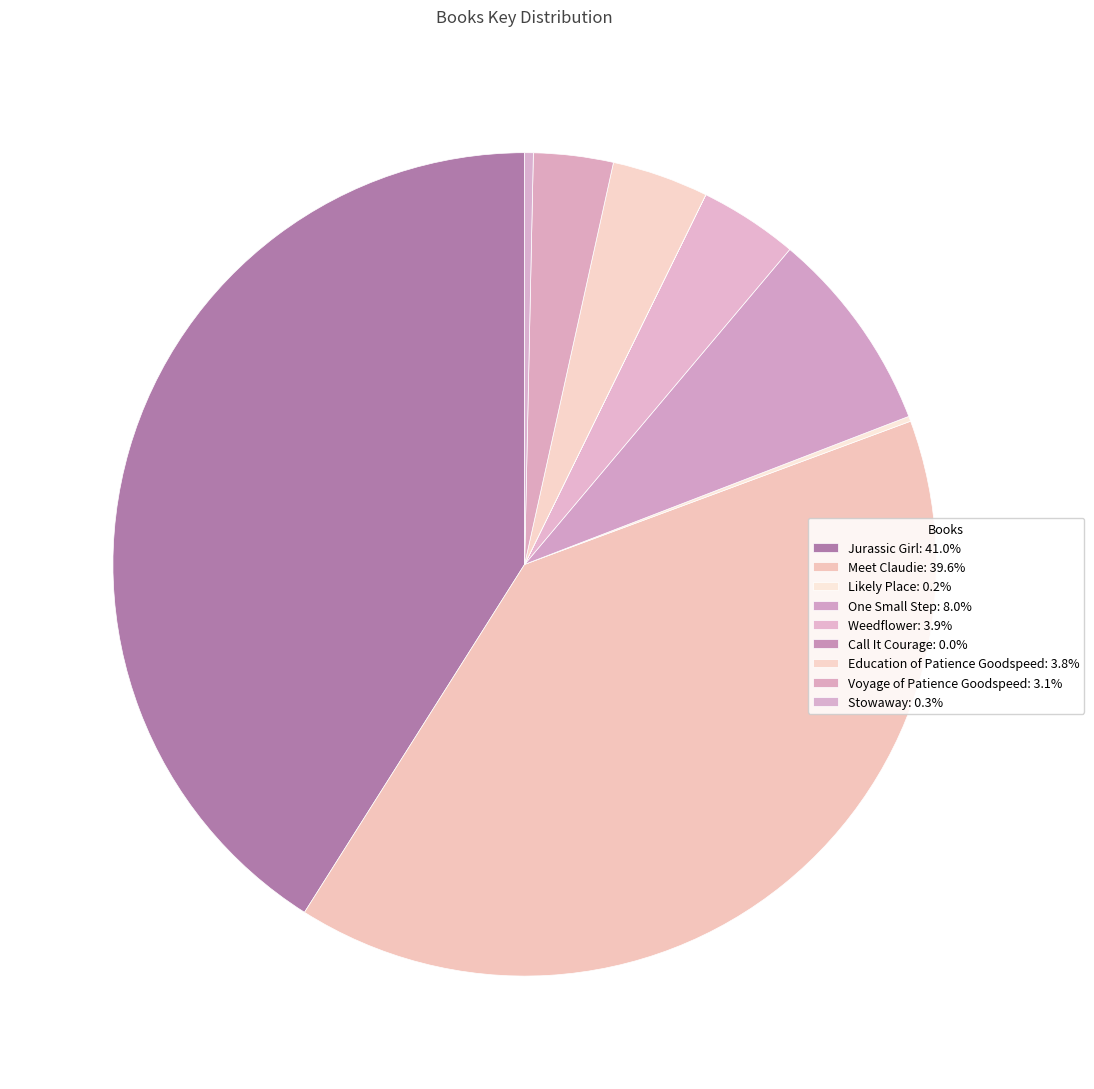

How many segments does this pie chart have?

9